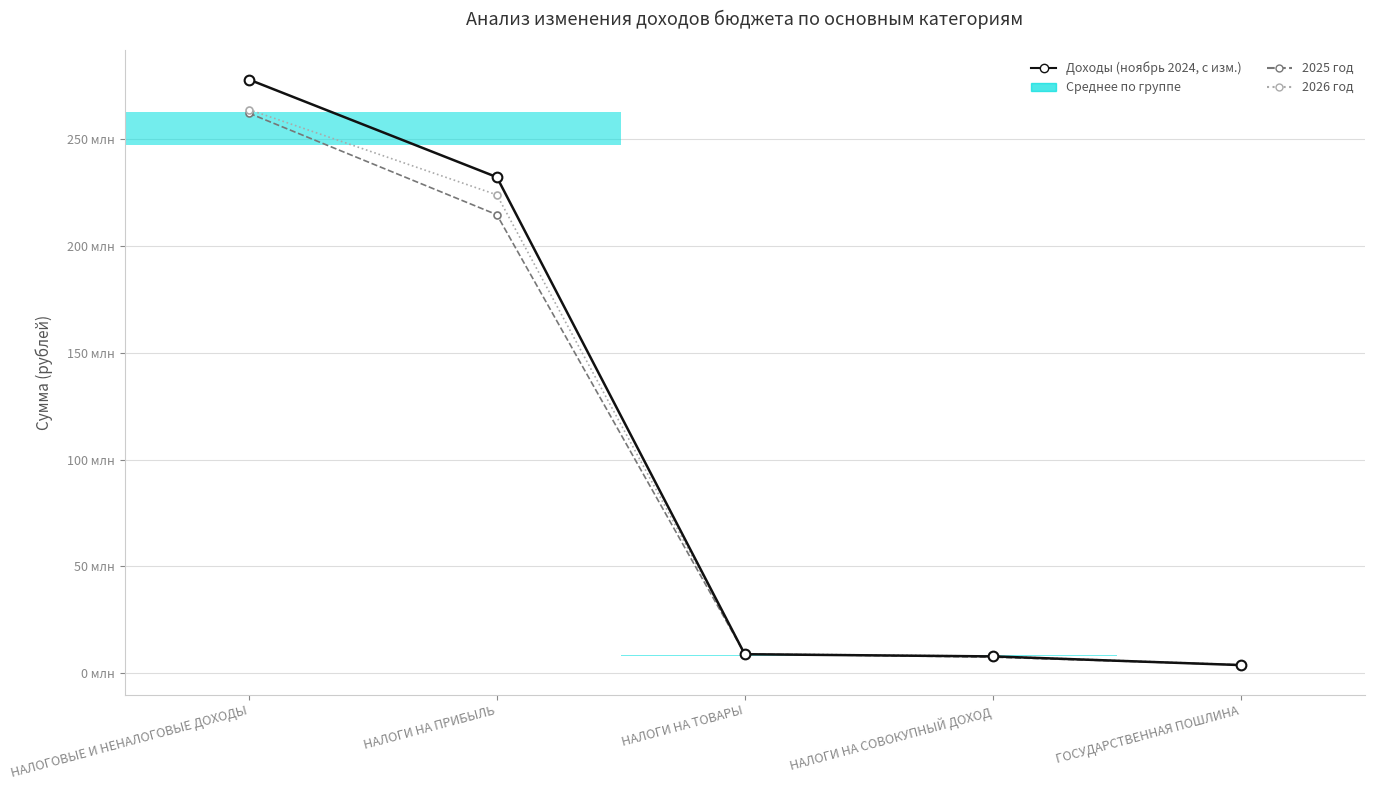

True or false: 2026 год has a value of 1683648 at ГОСУДАРСТВЕННАЯ ПОШЛИНА.

False